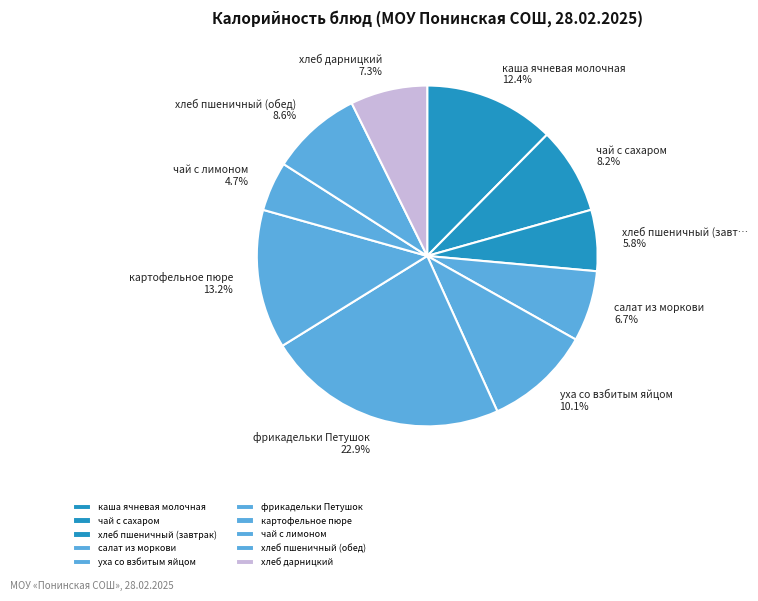

Which category has the smallest portion of the pie?

чай с лимоном